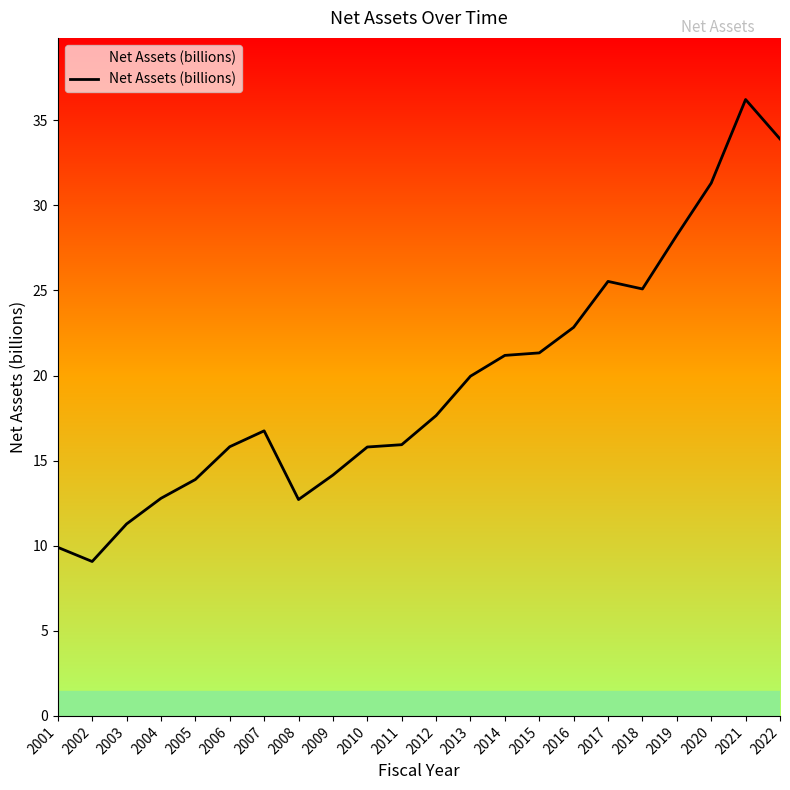

Where is the first local maximum?

2007